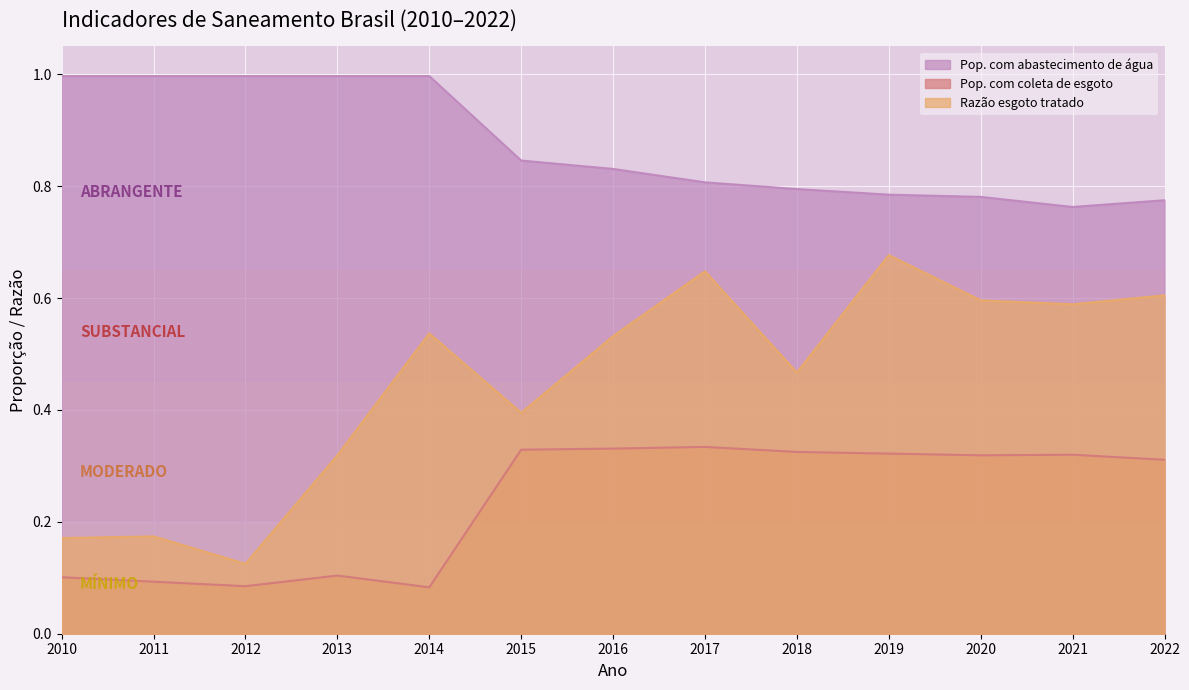

List the series in order of their peak value, lowest first.

Pop. com coleta de esgoto, Razão esgoto tratado, Pop. com abastecimento de água